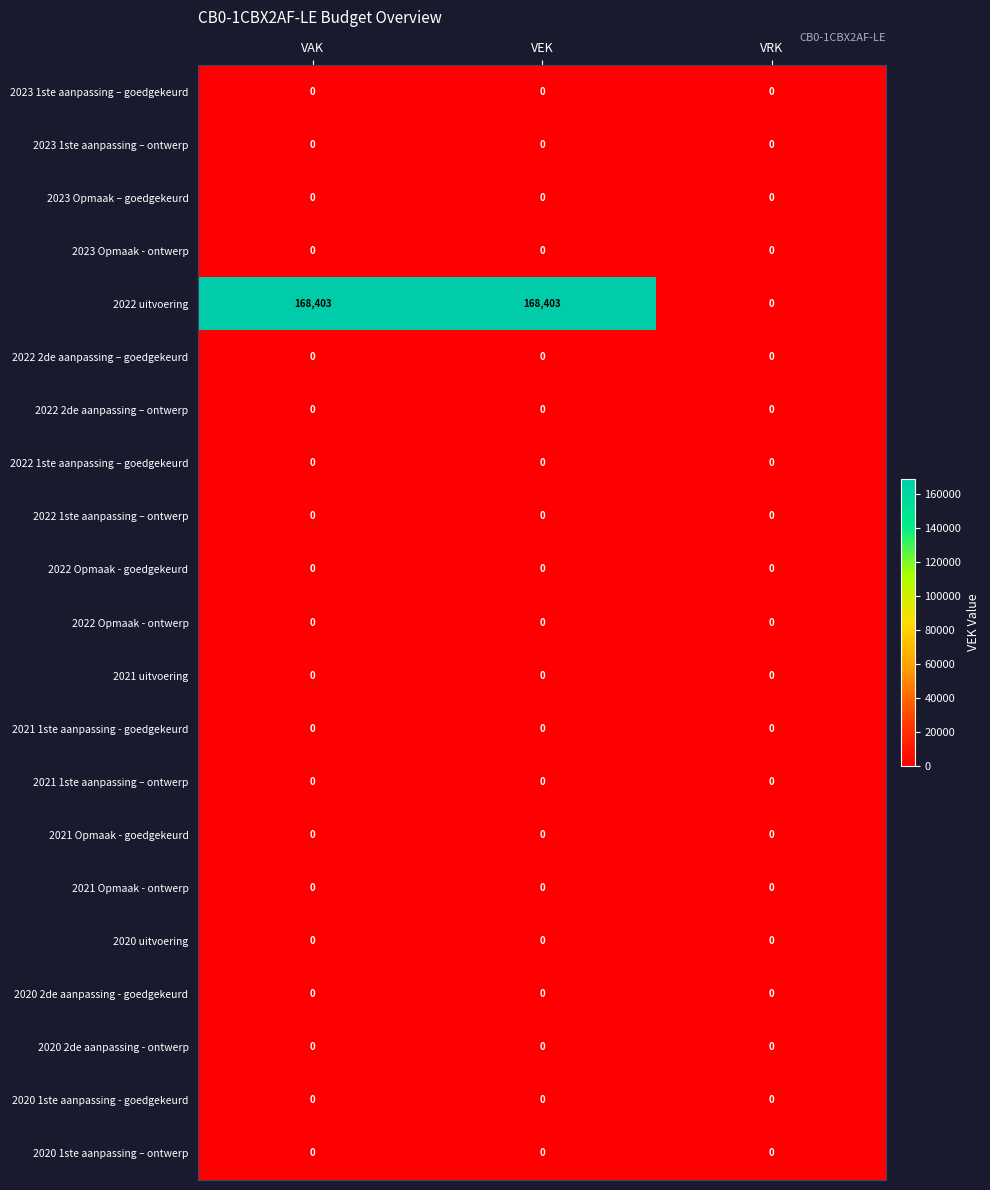

Between VAK and VRK, which series saw the biggest shift?

2022 uitvoering